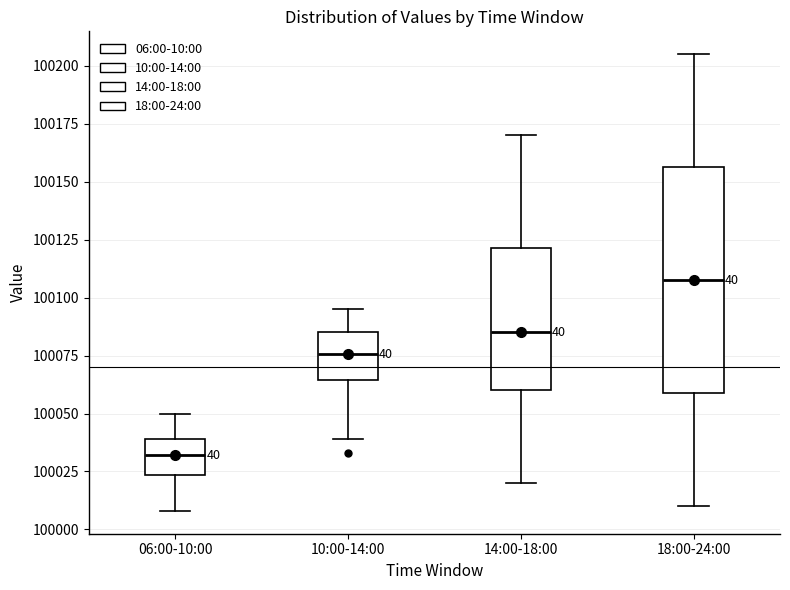

Where does the median line of the box for 14:00-18:00 sit on the y-axis? The values are not printed on the chart, so give them approximately, as read against the axis.

100085